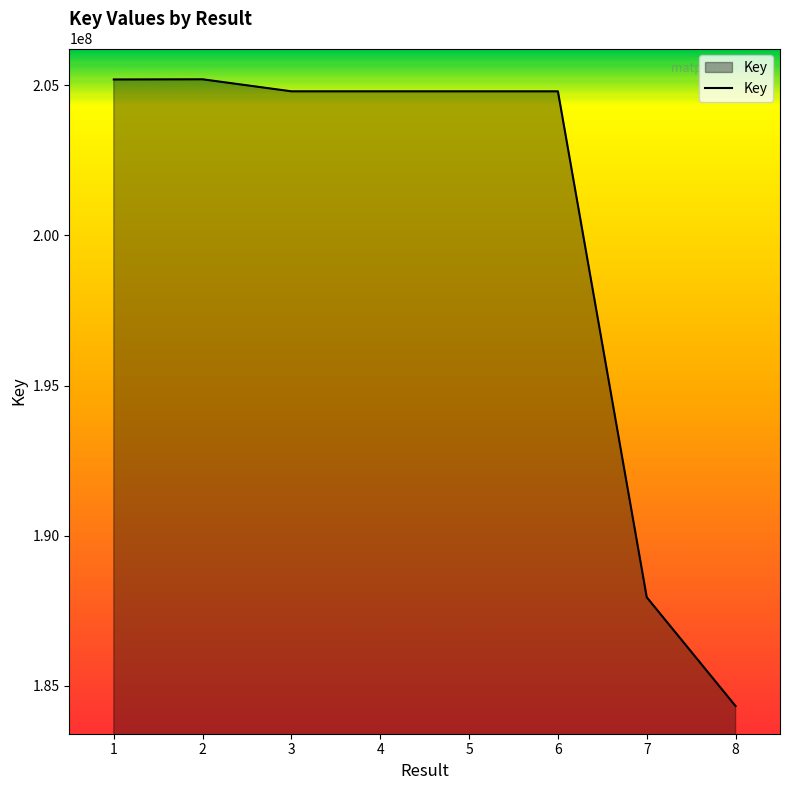

True or false: the data has more than 0 interior local peaks.

True